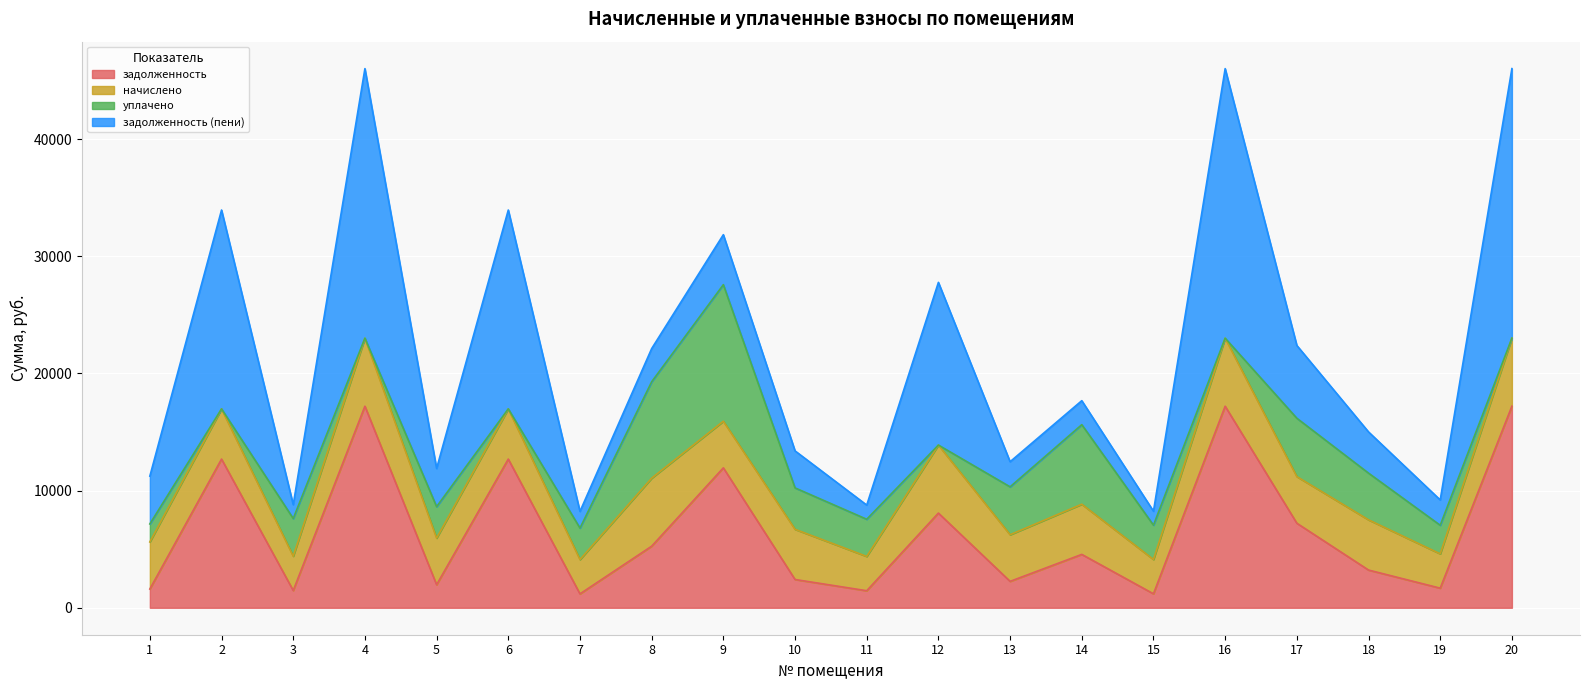

What is the sum of all задолженность (пени) values?

155555.7